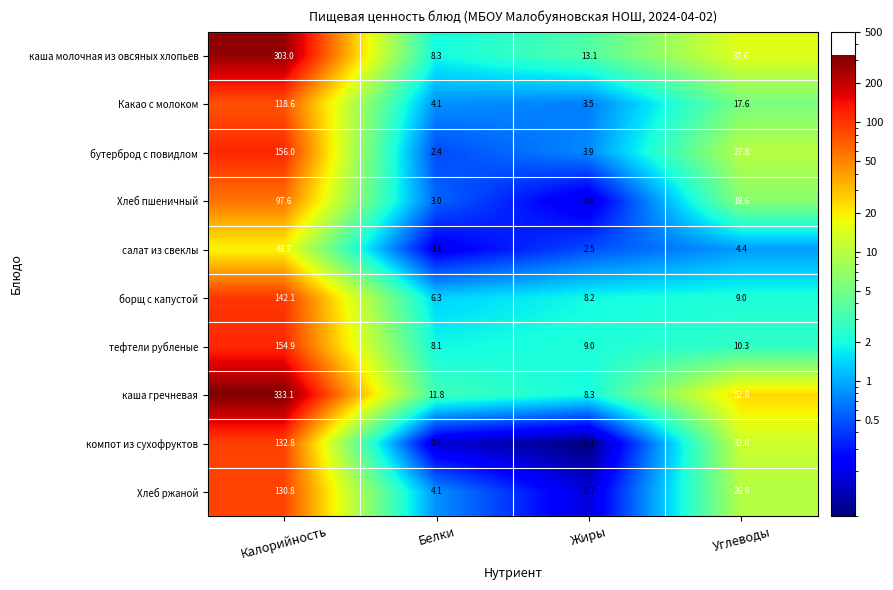

Rank the categories by борщ с капустой value from lowest to highest.

Белки, Жиры, Углеводы, Калорийность